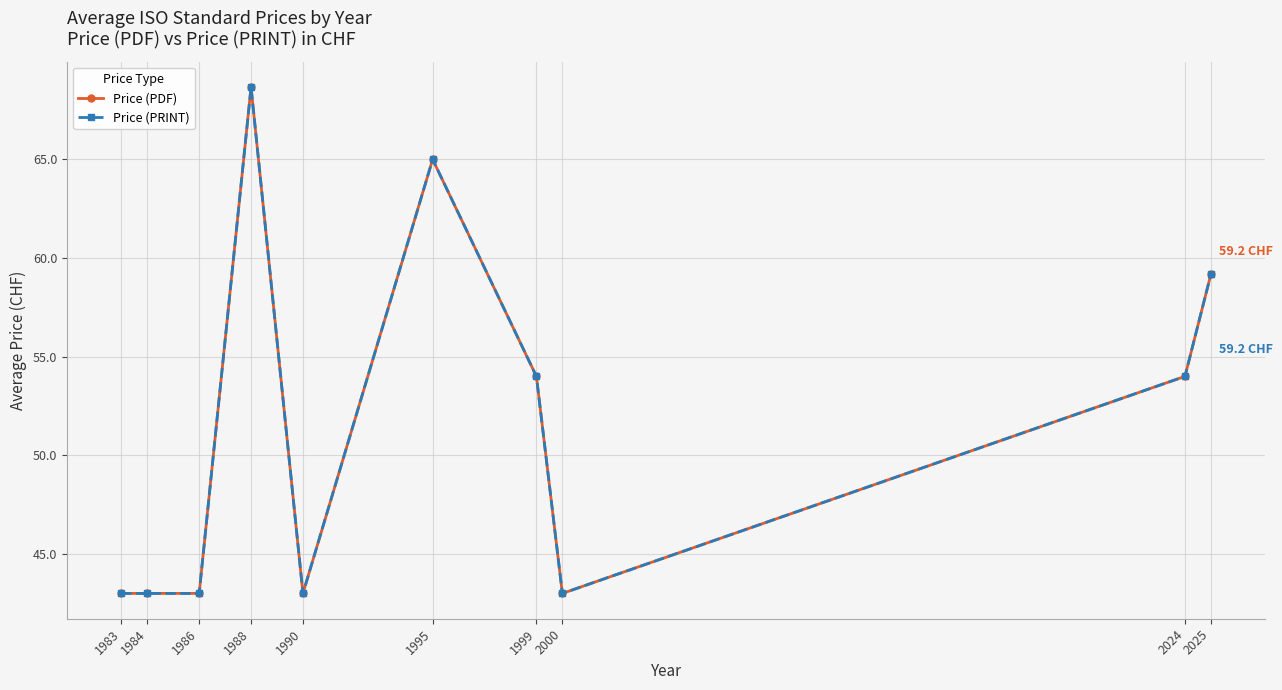

Is the value of Price (PDF) at 2024 greater than the value of Price (PRINT) at 1990?

Yes